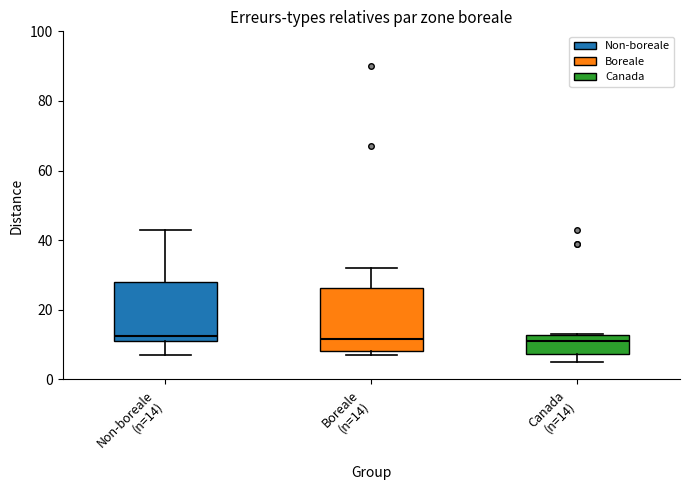

Reading left to right, transcribe this box plot: for each box, give where its median line is, the range the box spans, and where its two whiskers end, as read against the y-axis. The values are not printed on the chart, so give them approximately, as read against the axis.

Non-boreale (n=14): median 12 (just above the box's lower edge), box 12 to 28, whiskers 8 to 44
Boreale (n=14): median 12, box 8 to 26, whiskers 8 (just below the box's lower edge) to 32
Canada (n=14): median 12 (just below the box's upper edge), box 8 to 12, whiskers 6 to 14